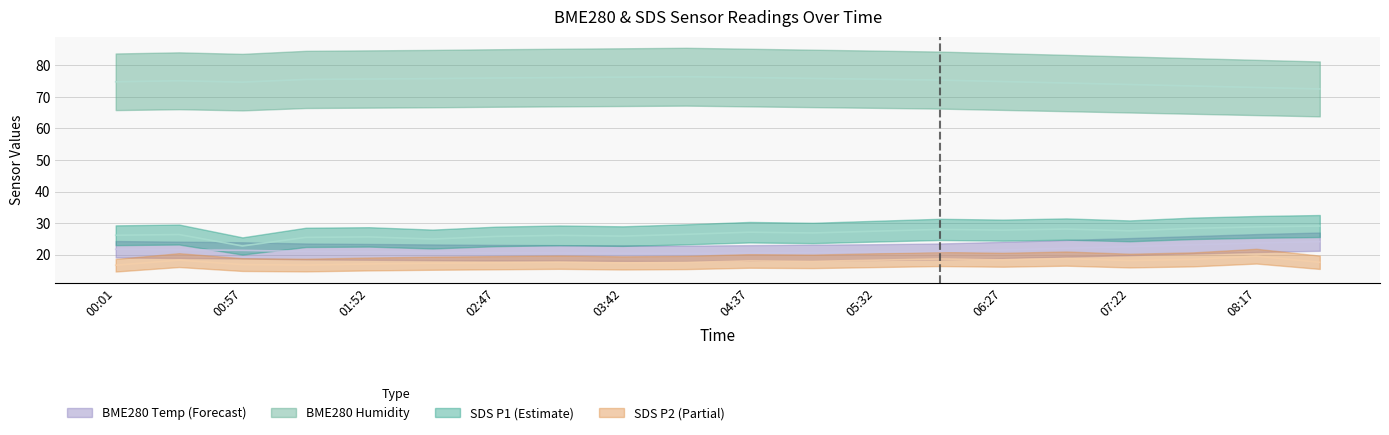

What is the label of the 4th point from the left?

01:24